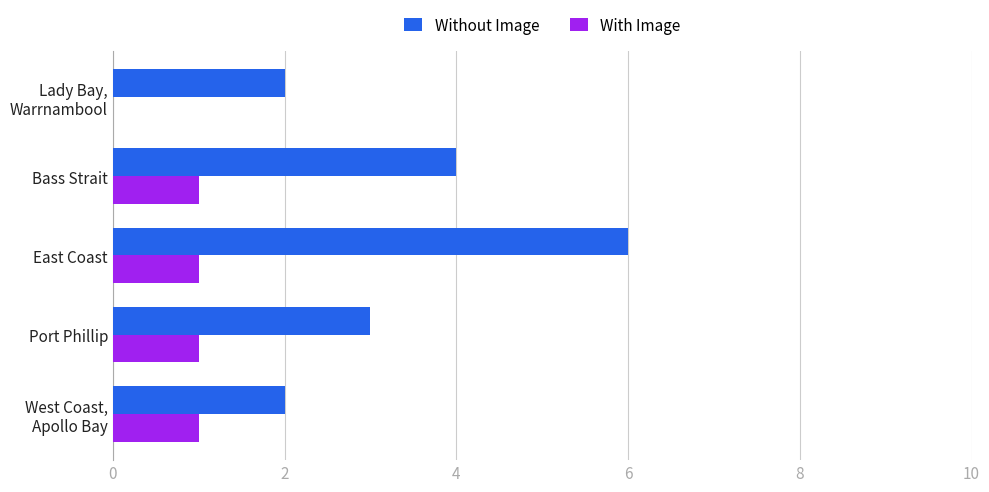

Between Port Phillip and Bass Strait, which series saw the biggest shift?

Without Image